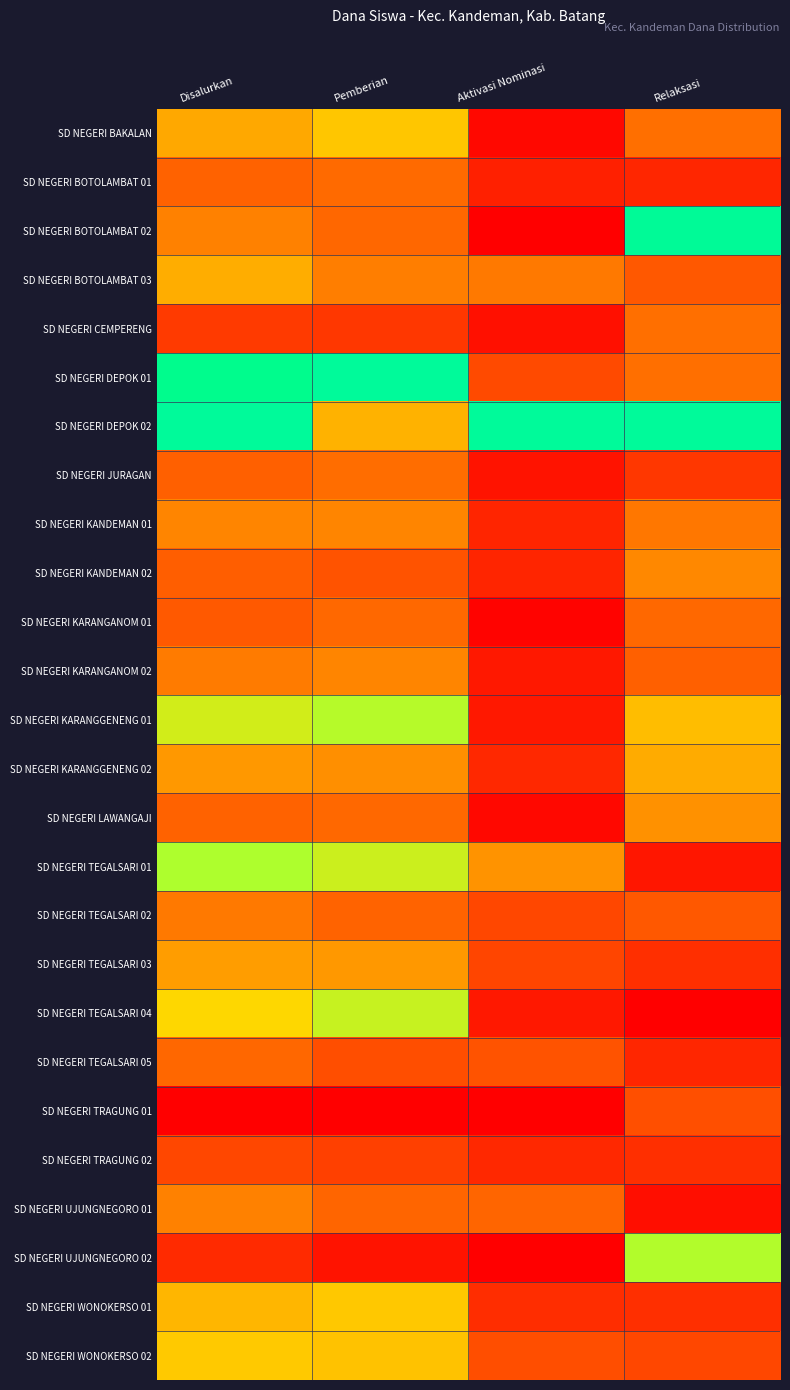

What is the total value across all series at Disalurkan?

9.5